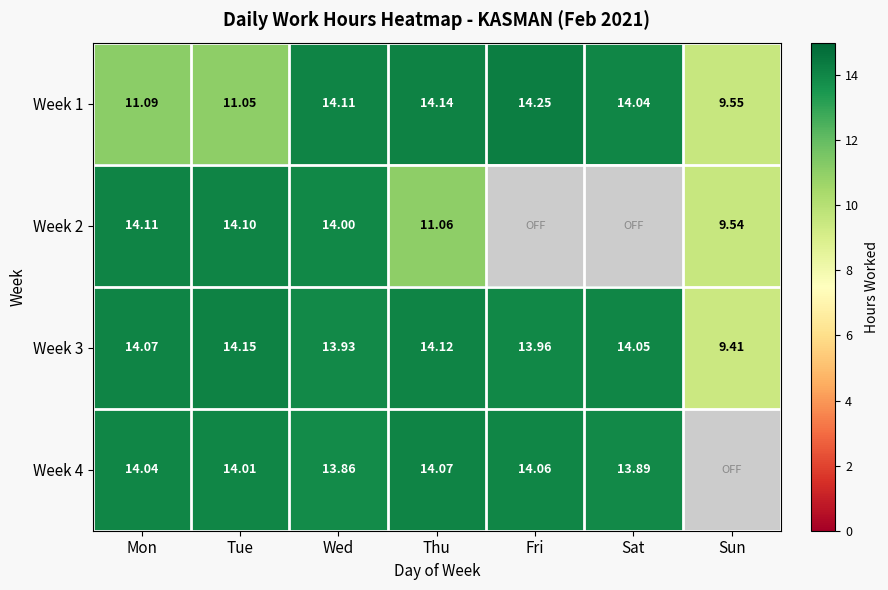

What is the average value of the Week 1 series?

12.6